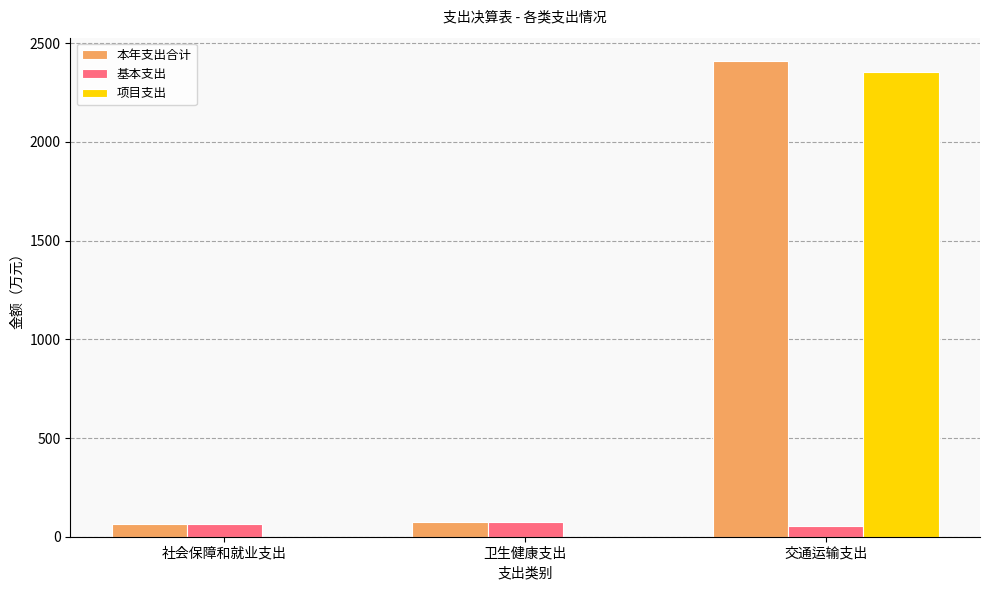

What is the total value across all series at 卫生健康支出?

145.4